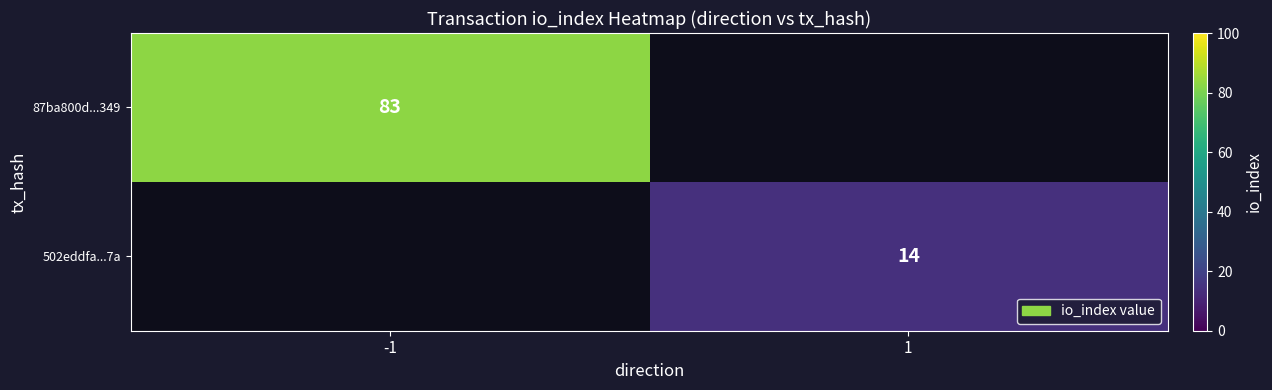

What is the minimum value shown in the chart?

14.0